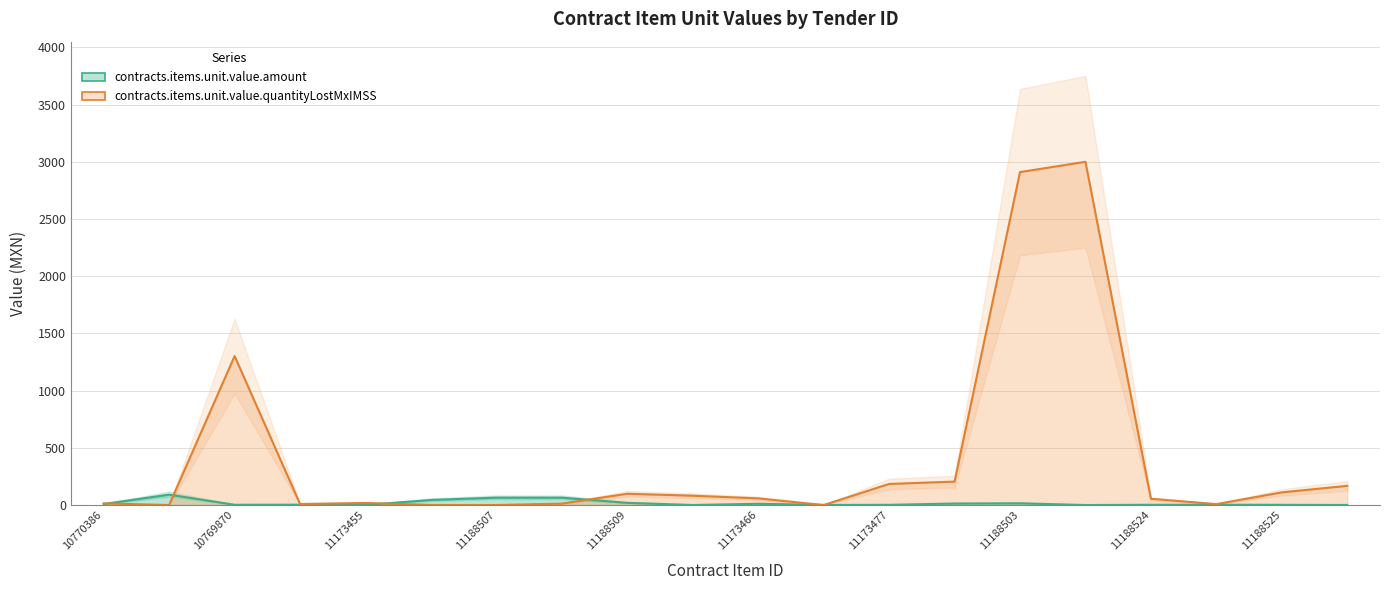

Reading left to right, what are all the values shown in this chart?

10770386=9.1	10769859=91.1	10769870=2.4	10770387=3.1	11173455=0.8	11188506=44.6	11188507=64.7	11188508=64.7	11188509=19.3	11188505=0.3	11173466=11.1	11173476=1.0	11173477=2.0	11173478=13.3	11188503=15.3	11188504=0.2	11188524=2.3	11173480=2.7	11188525=2.0	11173479=0.6